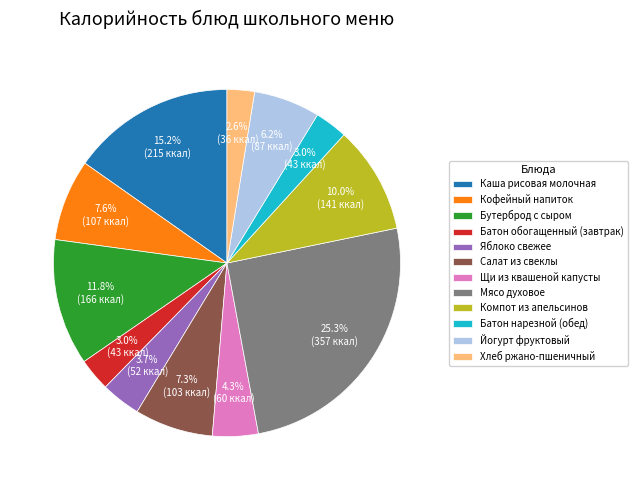

The Яблоко свежее slice represents 17% of the pie. True or false?

False